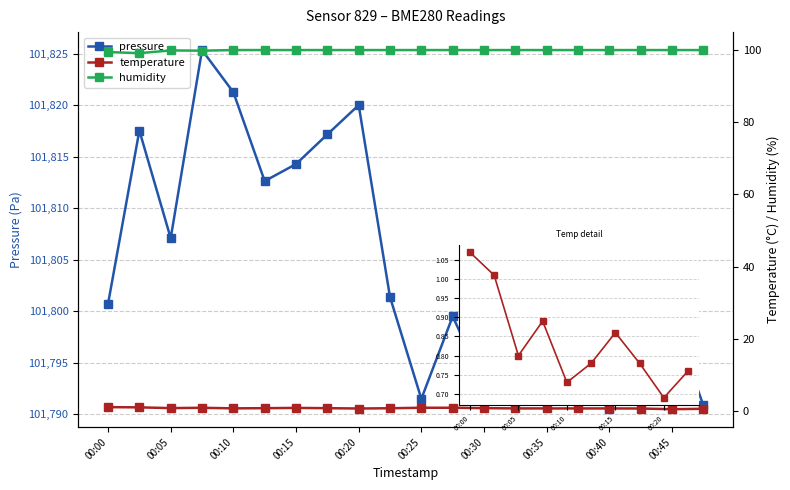

How many lines are shown in the chart?

3